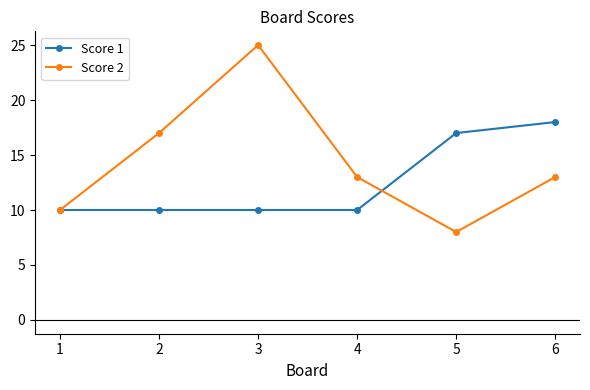

Reading left to right, extract all data points from this chart.

Score 1: 1=10	2=10	3=10	4=10	5=17	6=18
Score 2: 1=10	2=17	3=25	4=13	5=8	6=13